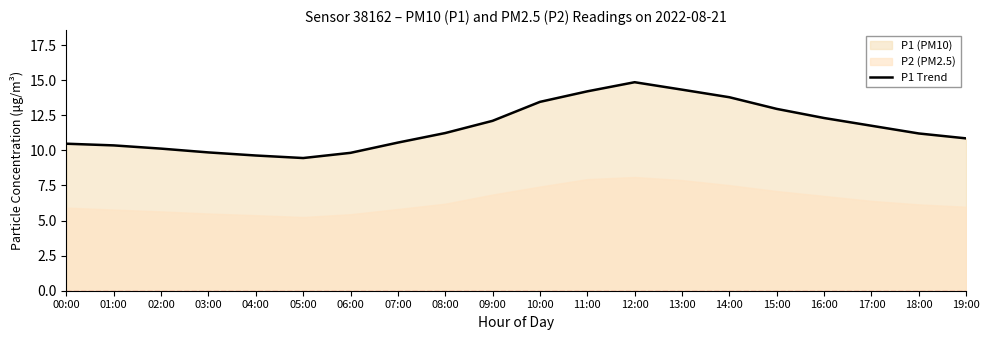

What is the change in value from 00:00 to 07:00?

+0.1